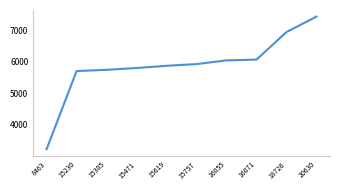

What is the greatest value displayed?

7438